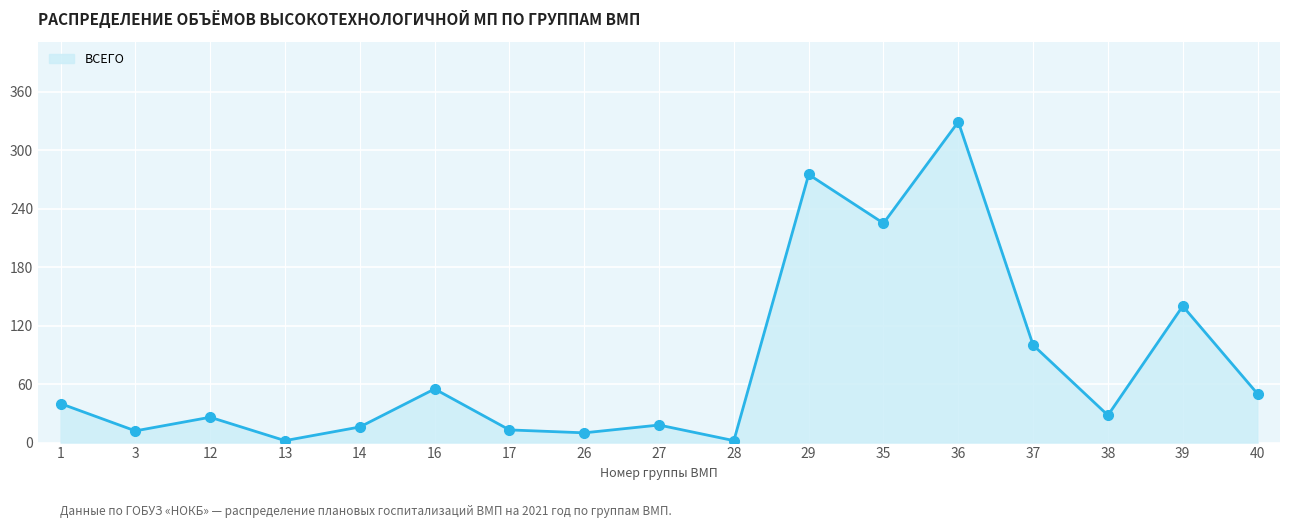

What is the ratio of the value at 39 to the value at 12?

5.4